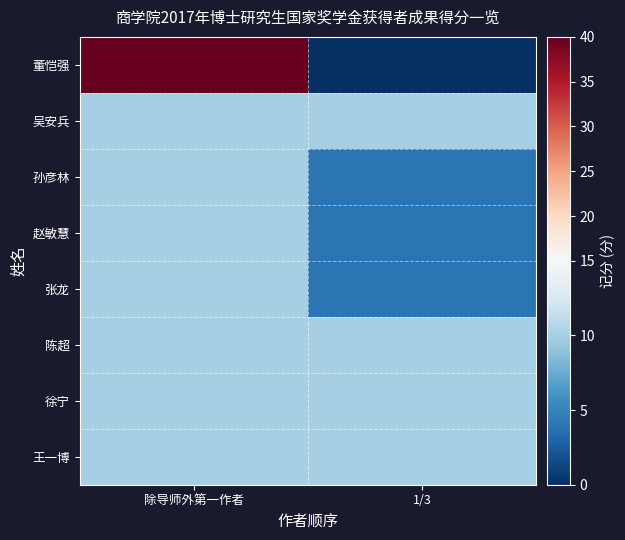

At how many categories does at least one series exceed 16?

1